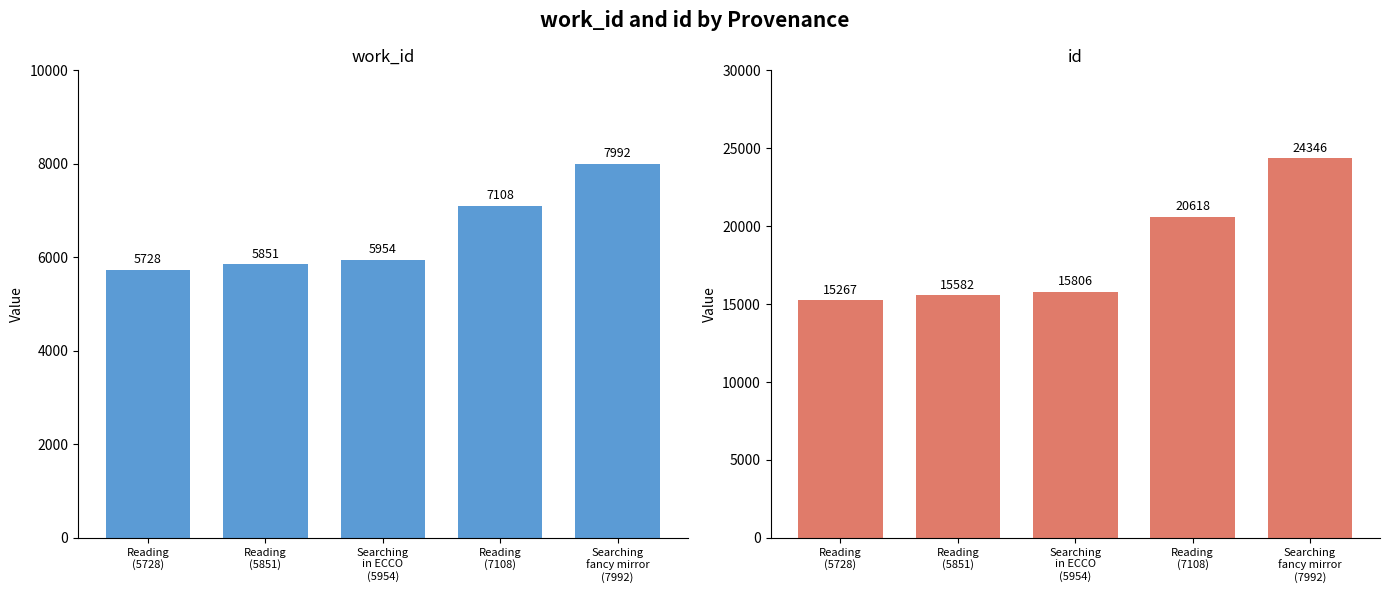

Which series changed the most between Reading
(5851) and Searching
in ECCO
(5954)?

id